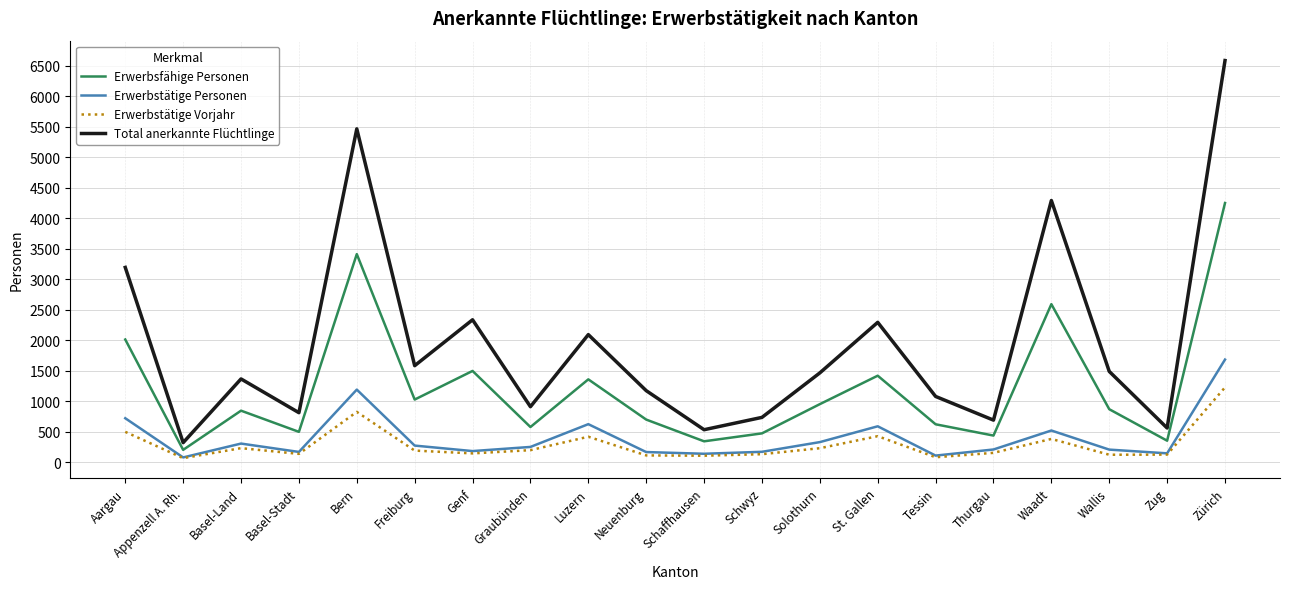

How many lines are shown in the chart?

4